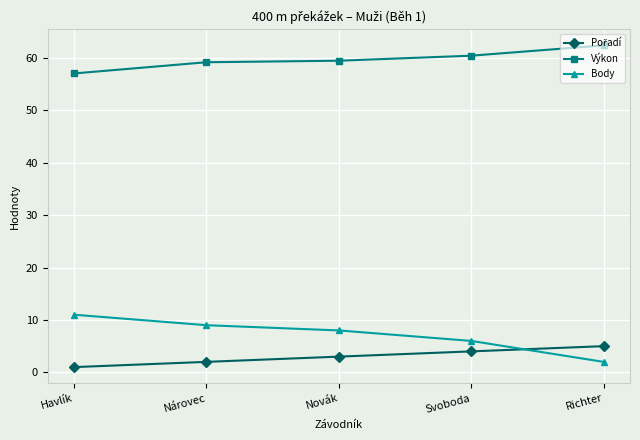

Which category has the highest value across all series?

Richter